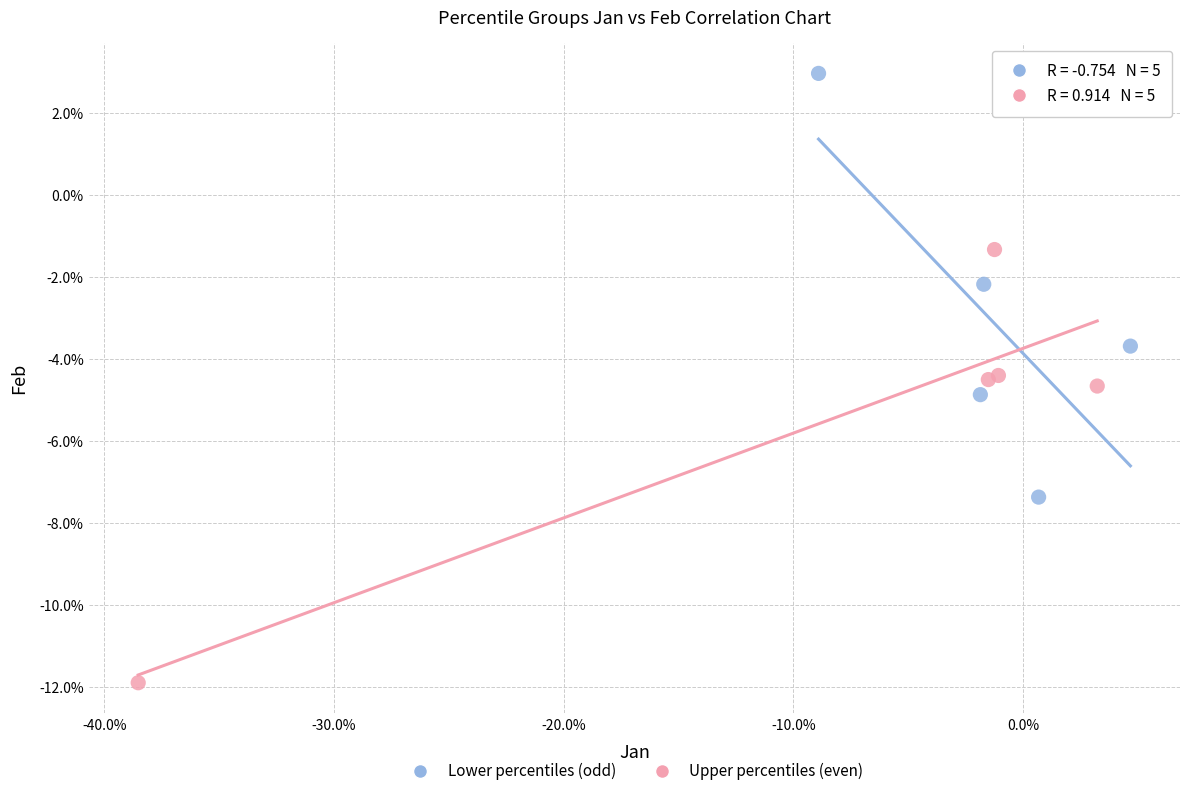

Which series contains the highest Y value?

Lower percentiles (odd)